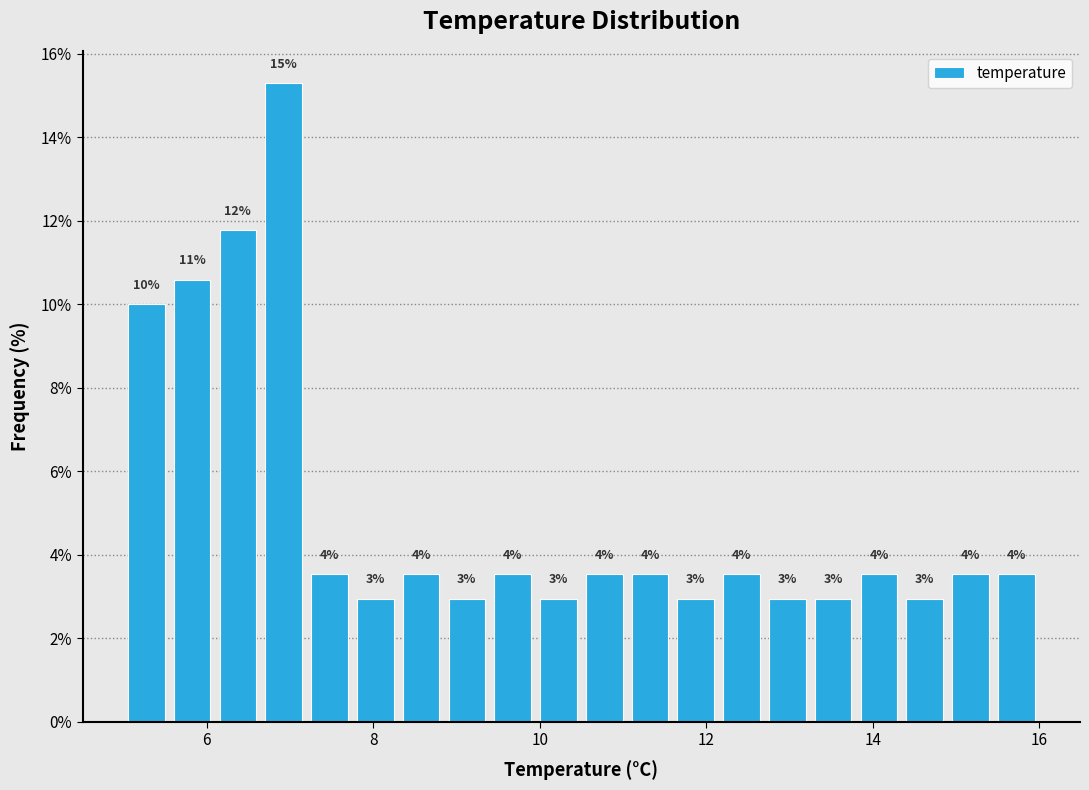

Around what value on the x-axis is the tallest bar? Give the approximate position of its centre, as read against the axis.

7.0